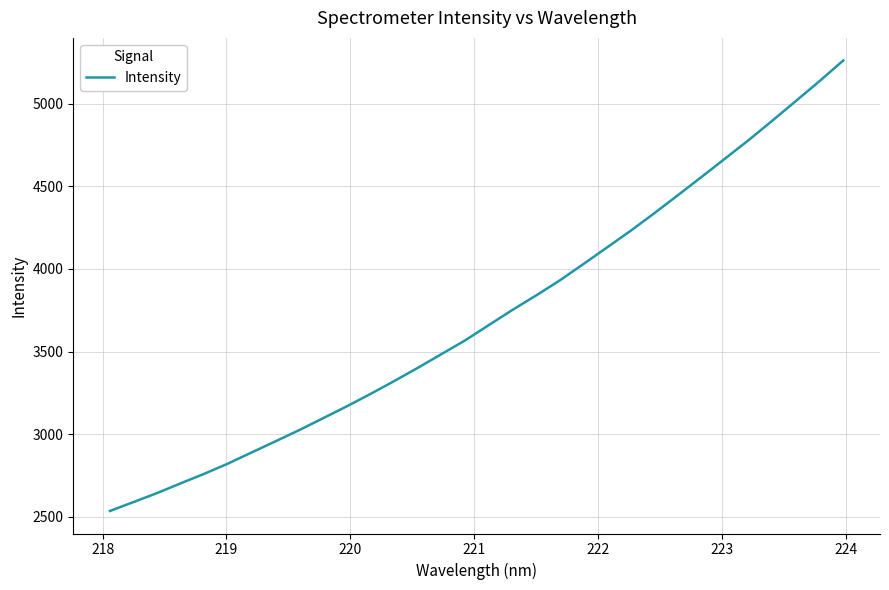

What is the maximum value shown in the chart?

5262.5